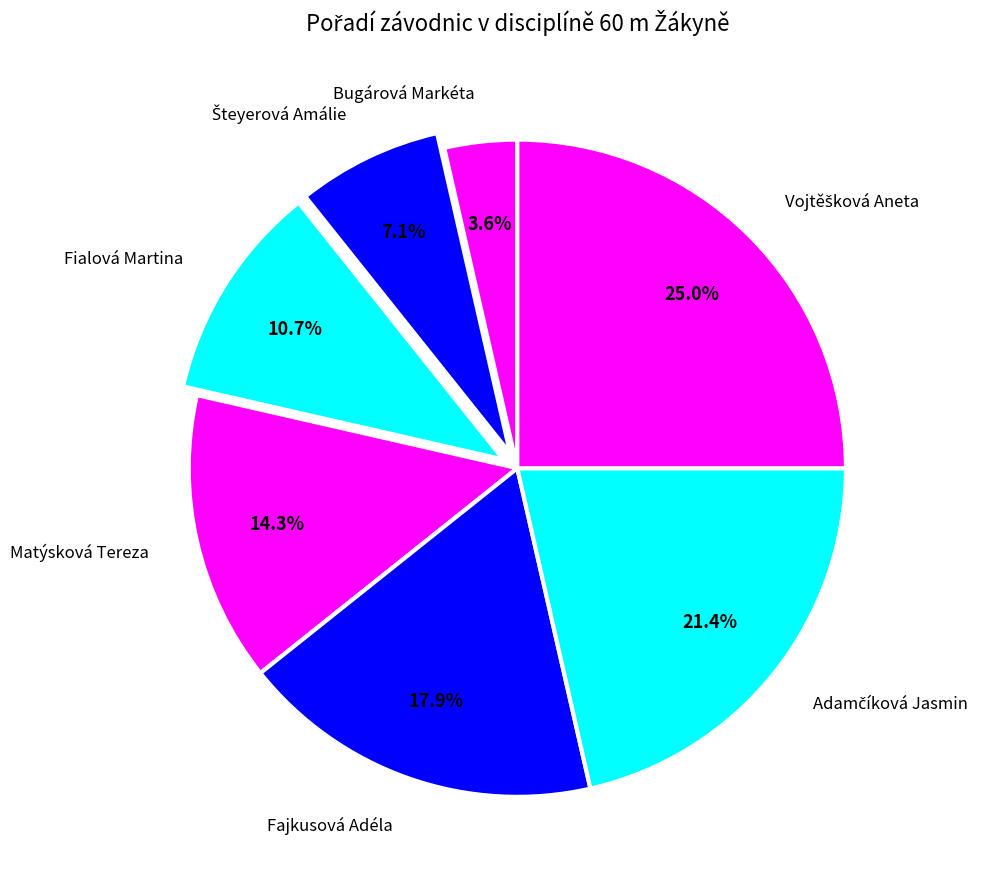

Is there any slice that represents more than half of the pie?

No